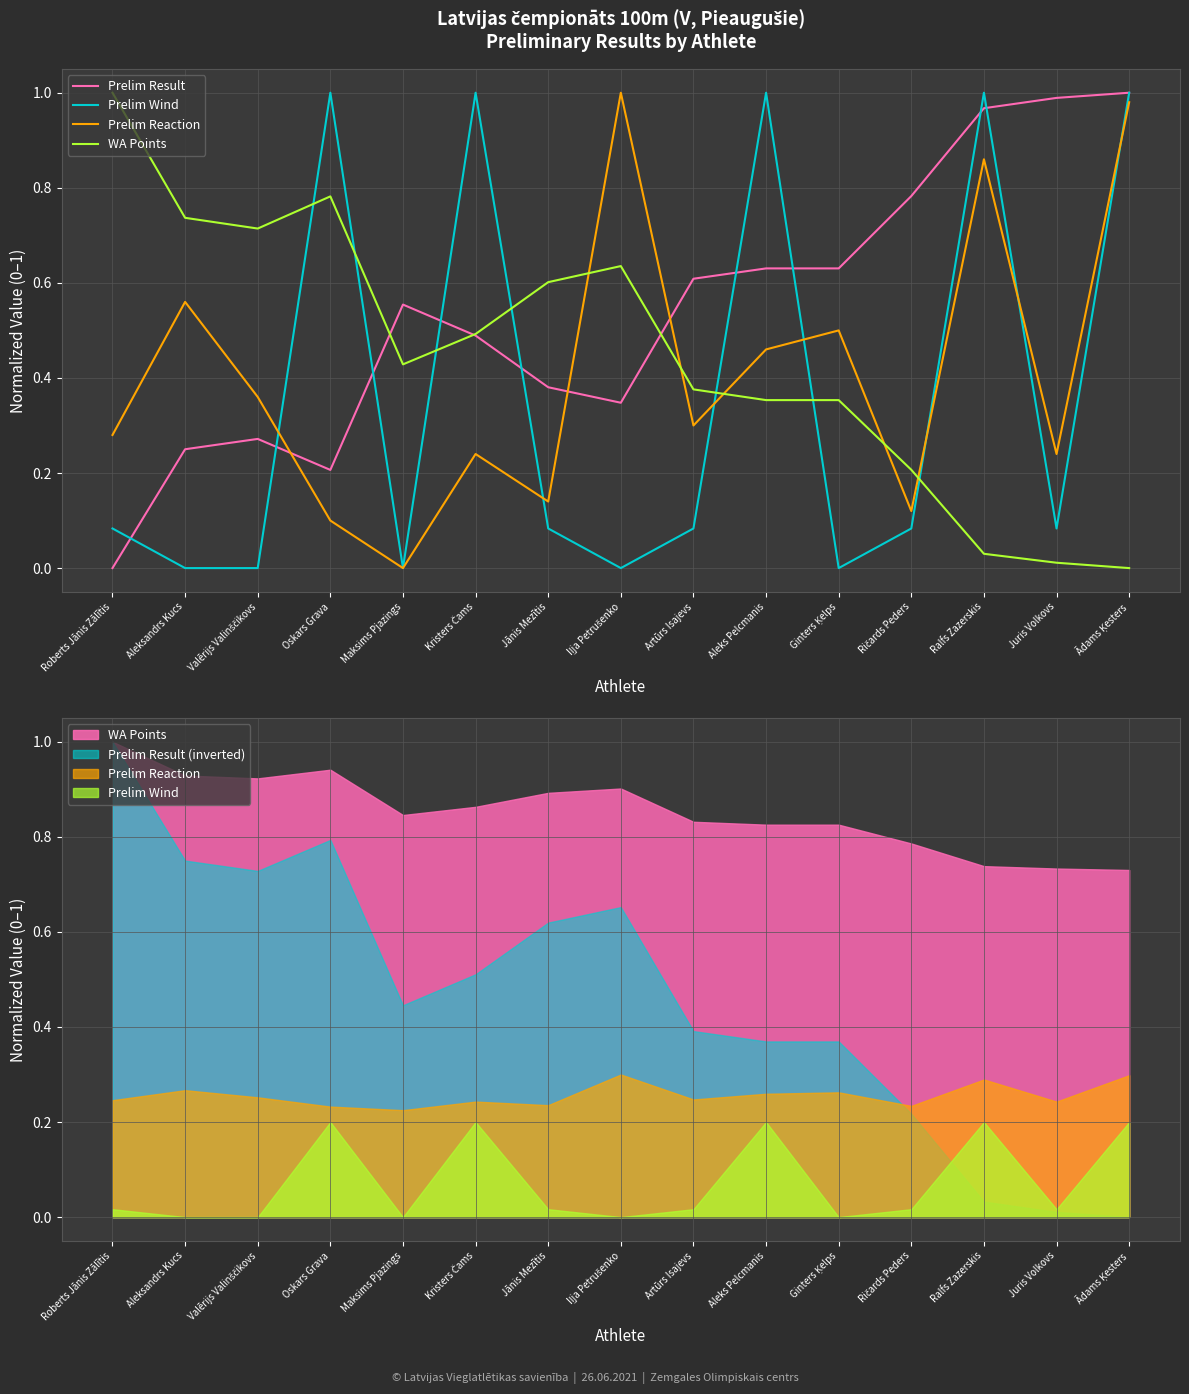

How many intersections are there between WA Points and Prelim Result?

3